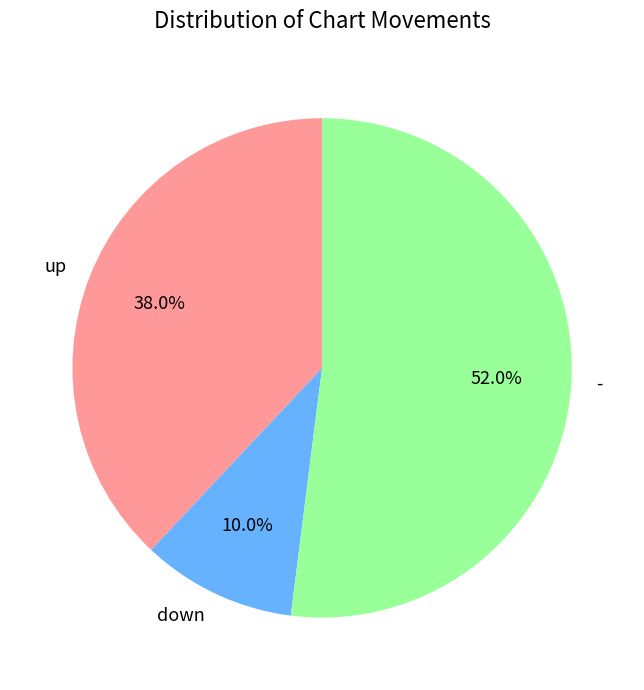

To the nearest percent, what portion does - represent?

52%